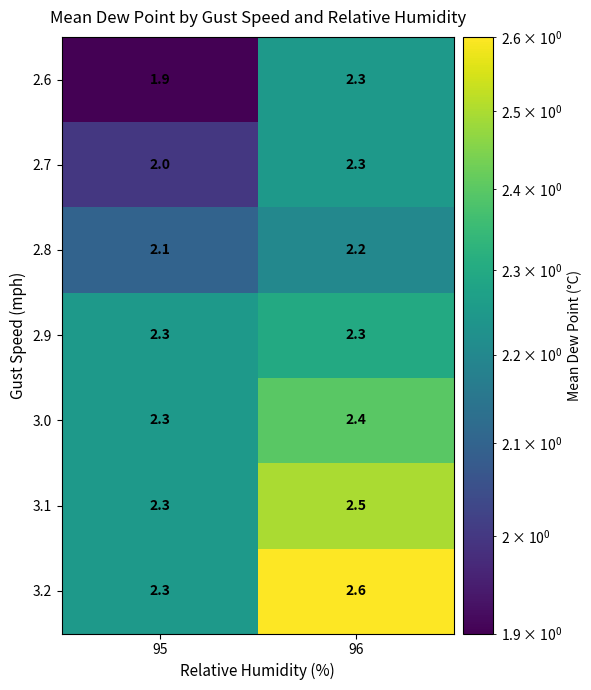

True or false: 3.1 has a value of 2.3 at 95.

True